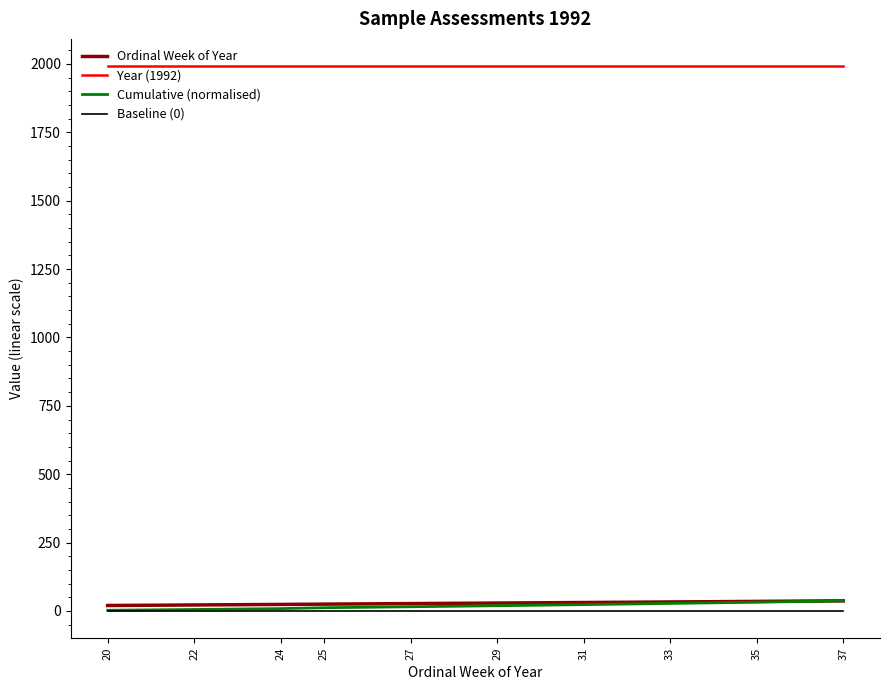

What is the total value across all series at 22?

2019.5